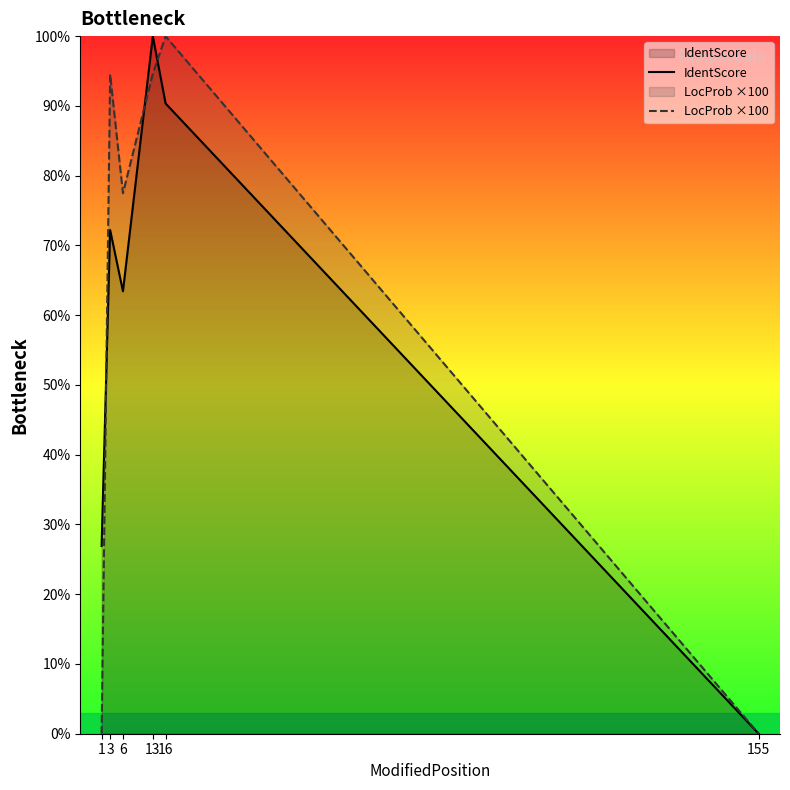

Between which two adjacent categories do LocProb ×100 and IdentScore first intersect?

1 and 3